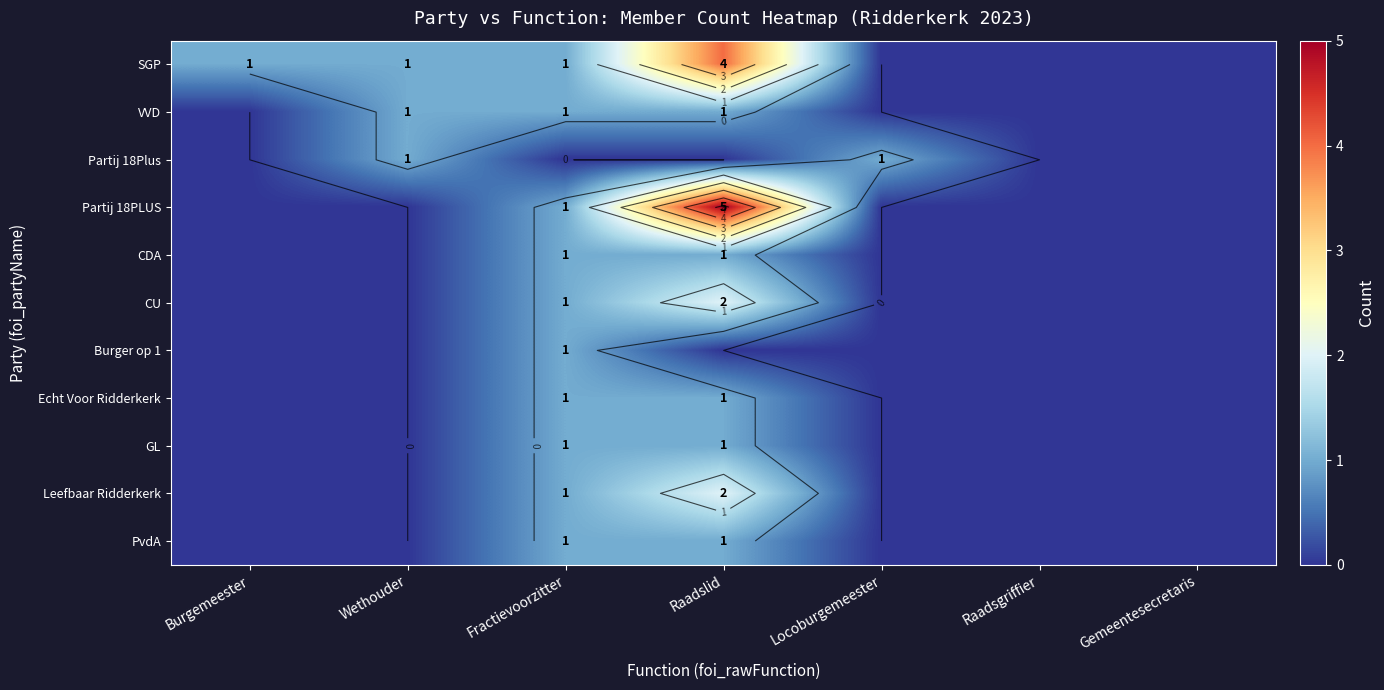

Which series has the largest total across all categories?

SGP